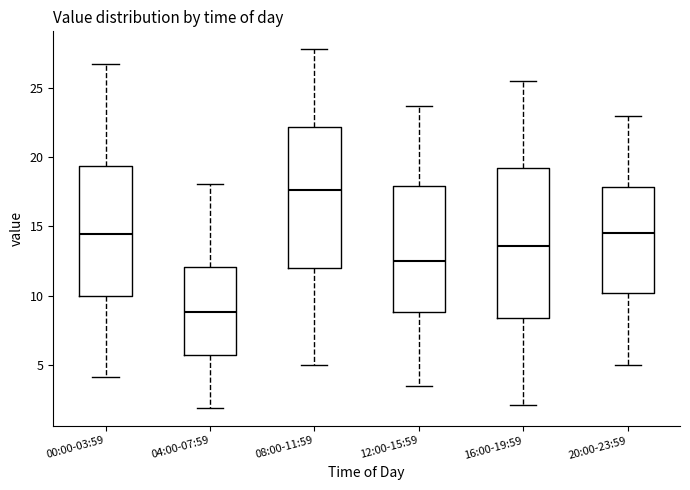

Where does the lower whisker of the box for 04:00-07:59 end on the y-axis? The values are not printed on the chart, so give them approximately, as read against the axis.

2.0